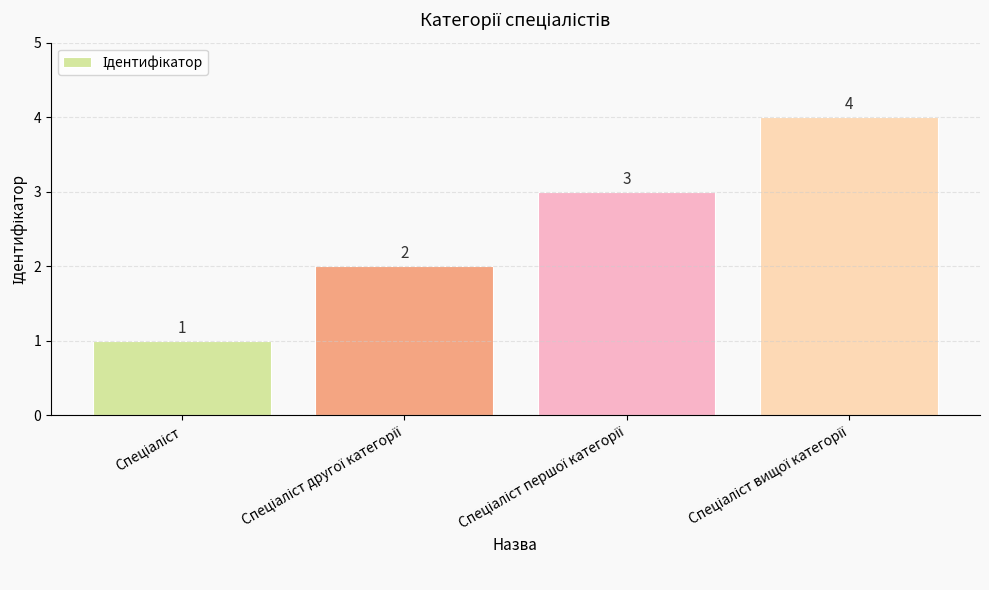

What is the maximum value shown in the chart?

4